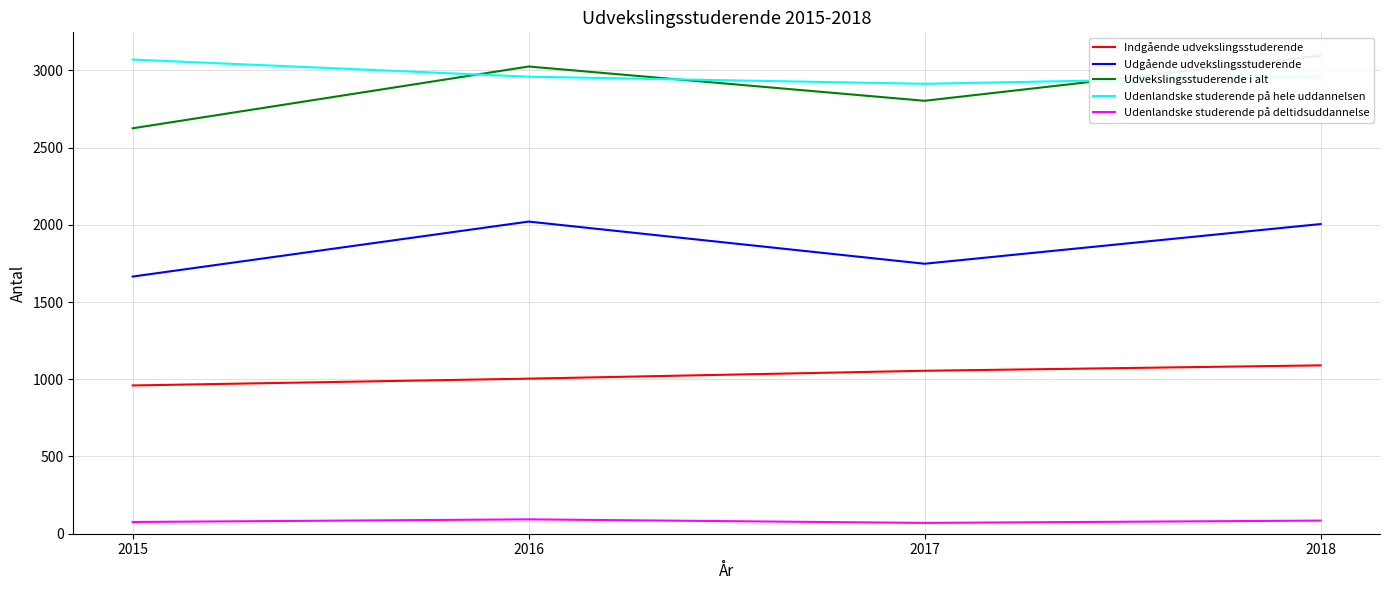

What is the difference between the second highest and second lowest values in the Udgående udvekslingsstuderende series?

257